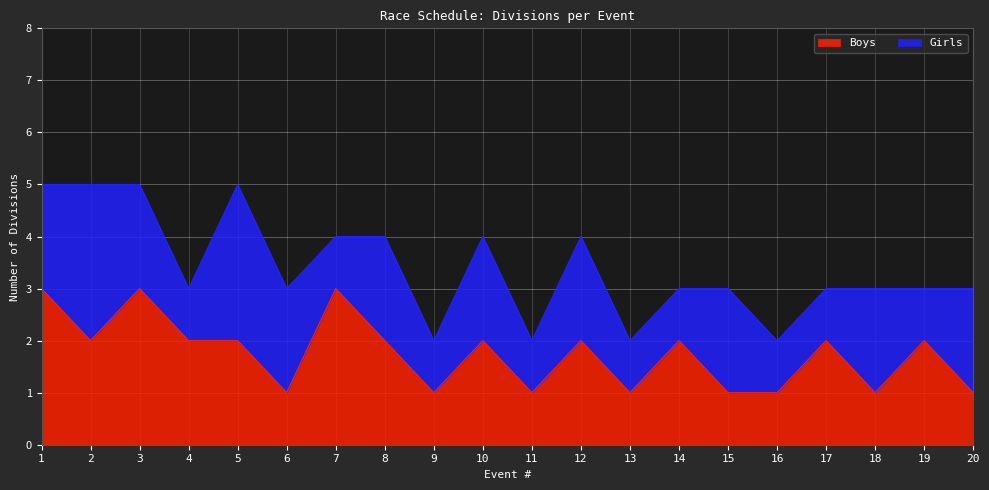

What is the sum of the values at 3 and 14?

5